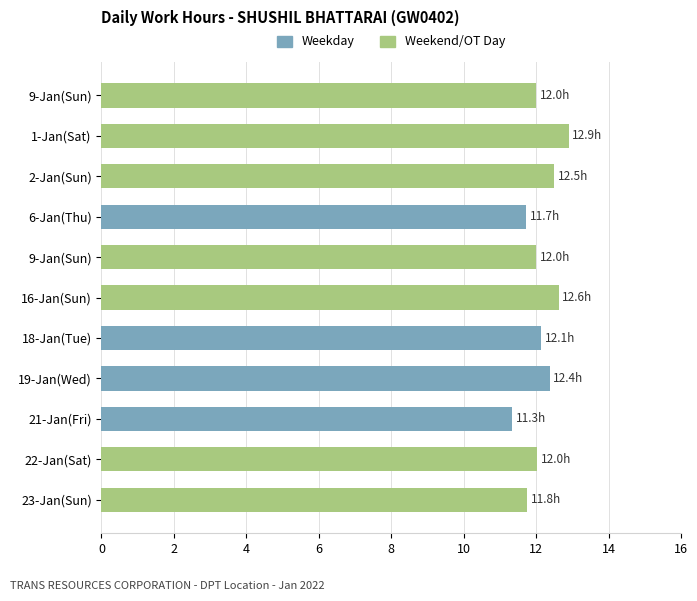

Are the bars horizontal?

Yes